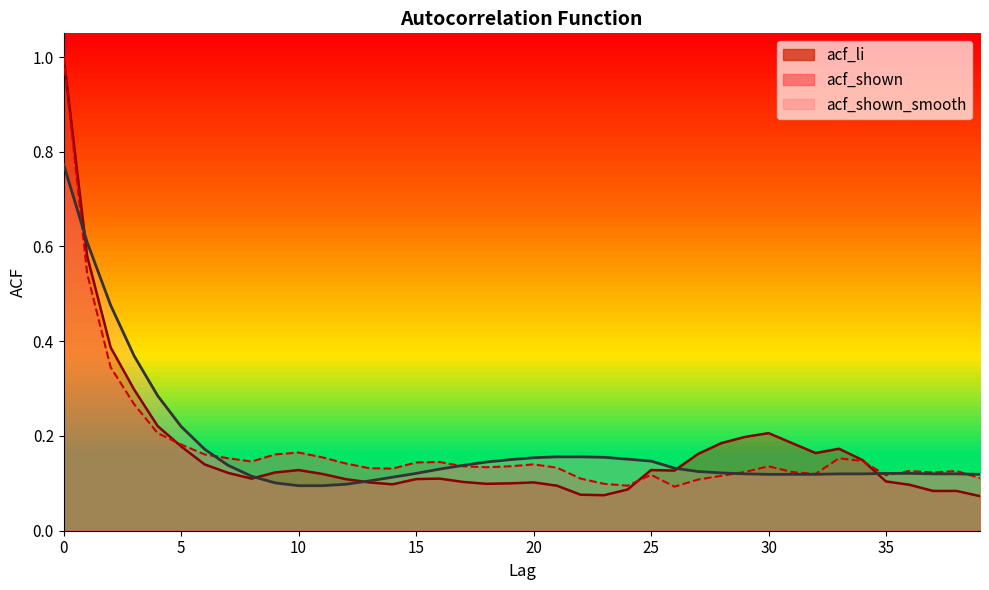

Is the value of acf_shown at 5 greater than the value of acf_shown_smooth at 37?

Yes